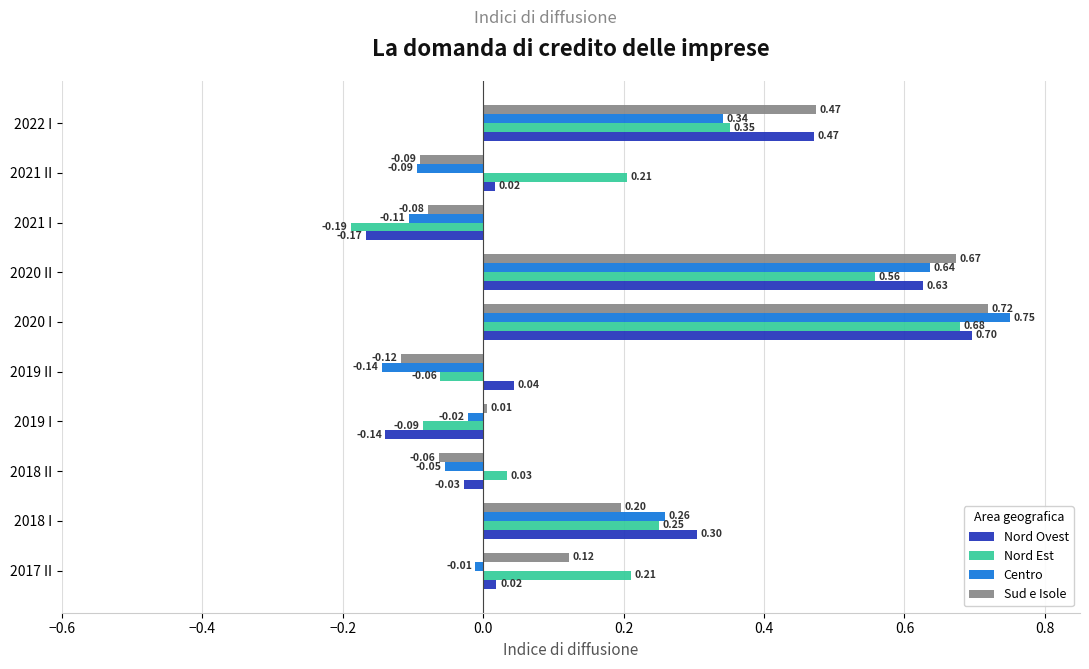

Is the value of Centro at 2021 II greater than the value of Nord Ovest at 2022 I?

No